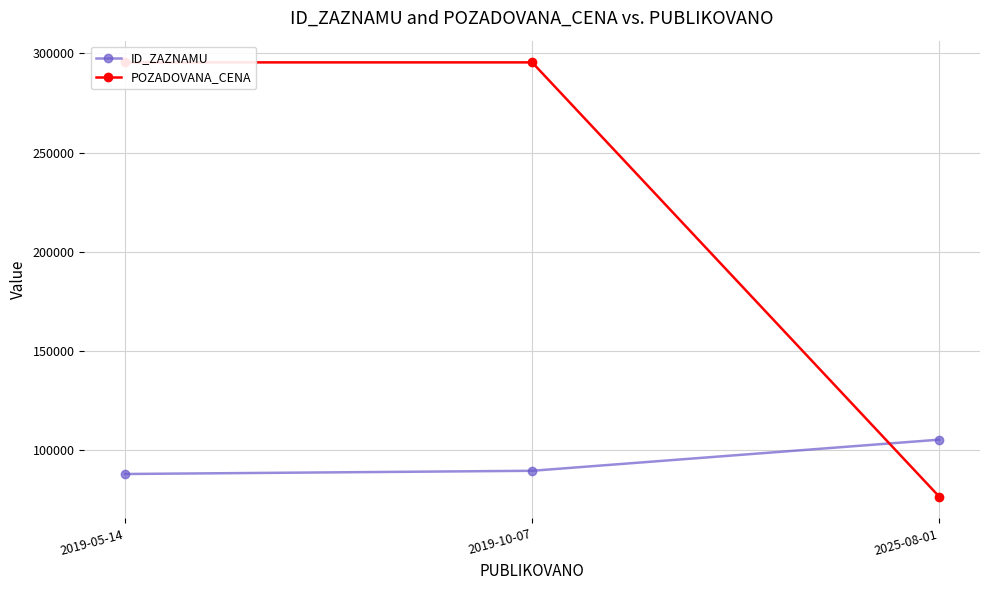

Rank the series at 2019-10-07 from lowest to highest value.

ID_ZAZNAMU, POZADOVANA_CENA